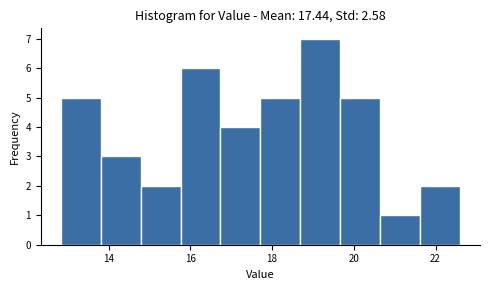

Reading left to right, list every bar in this chart as the range it spans on the x-axis followed by its height. Neither the bar edges nor the heights are printed on the chart, so give them approximately, as read against the axes.

12.8 to 13.8: 5
13.8 to 14.8: 3
14.8 to 15.8: 2
15.8 to 16.8: 6
16.8 to 17.8: 4
17.8 to 18.6: 5
18.6 to 19.6: 7
19.6 to 20.6: 5
20.6 to 21.6: 1
21.6 to 22.6: 2